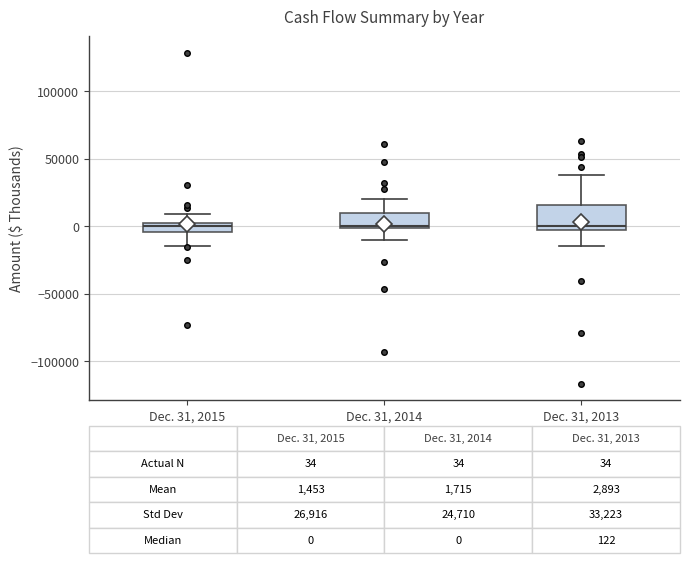

Comparing the boxes themselves (not the whiskers), which one is the tallest?

Dec. 31, 2013